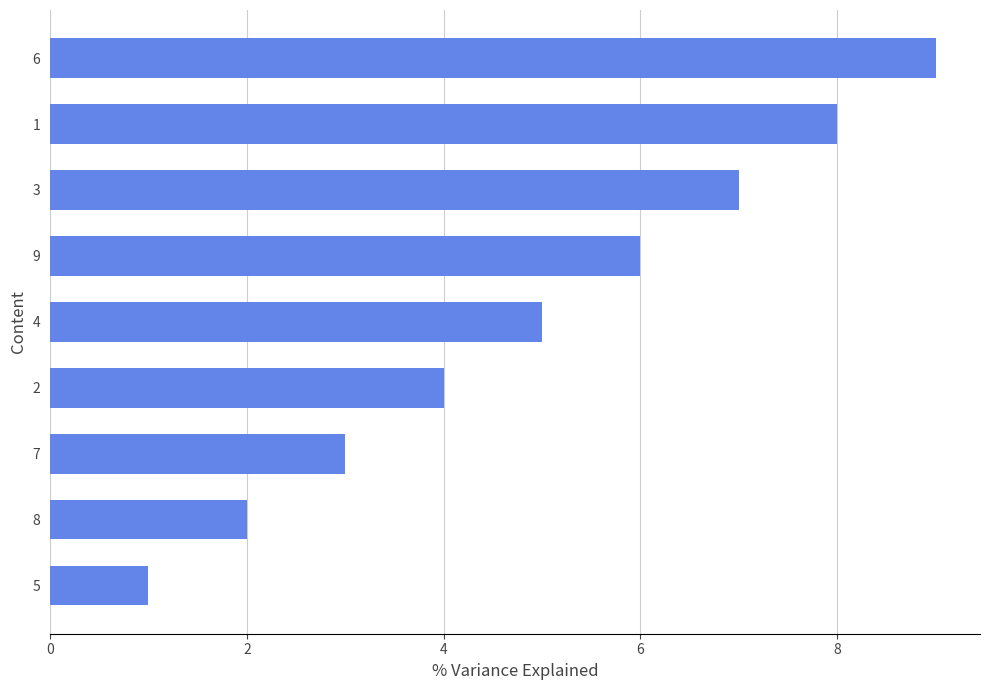

What is the ratio of the value at 6 to the value at 1?

1.1